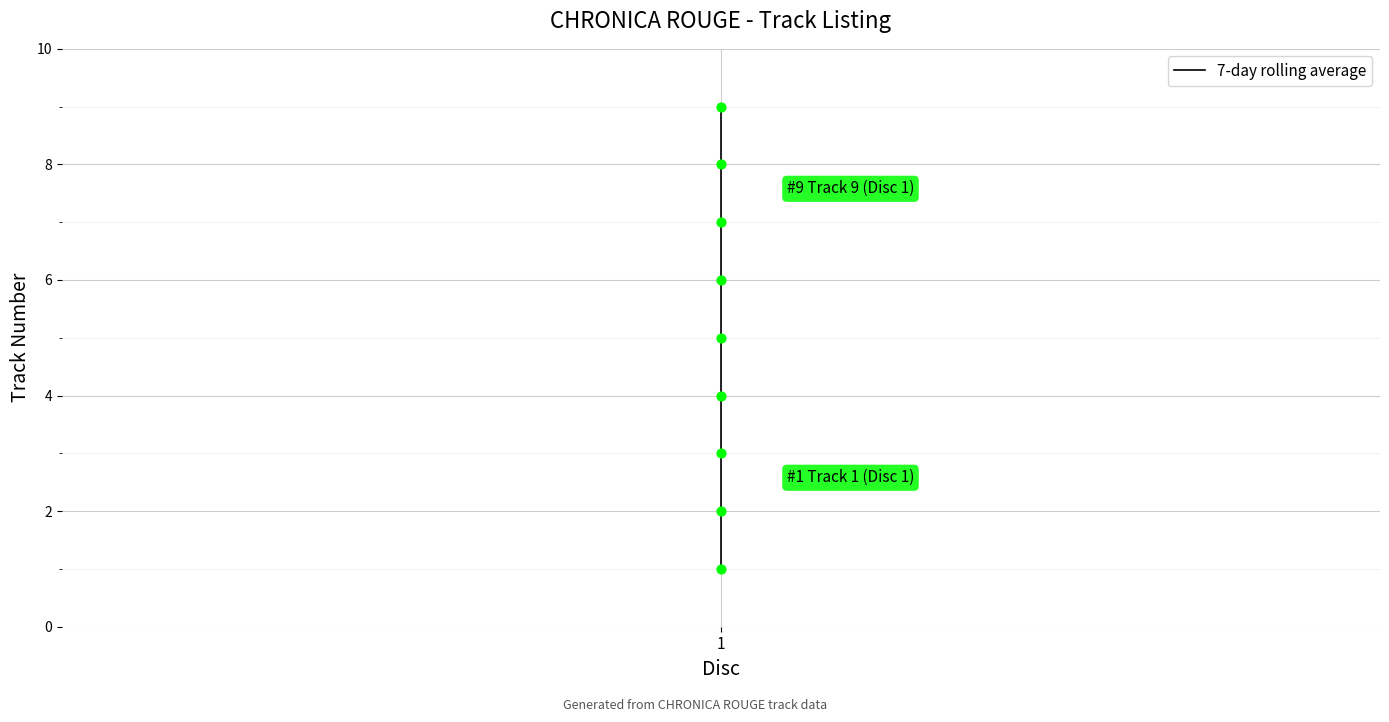

What is the change in value from 3 to 6?

+3